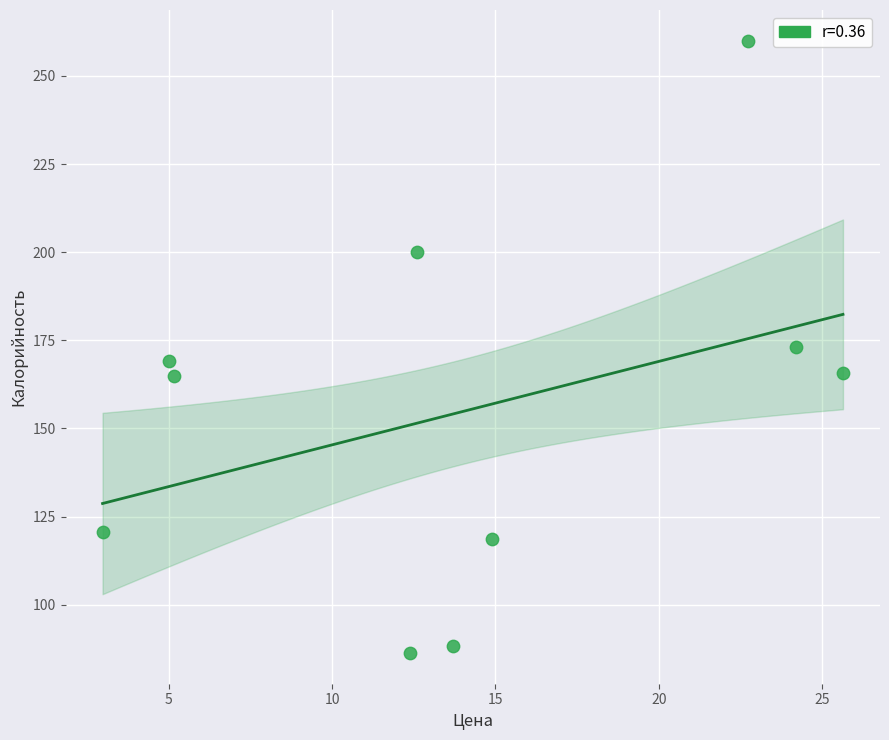

What is the range of X values (max minus min)?

22.7